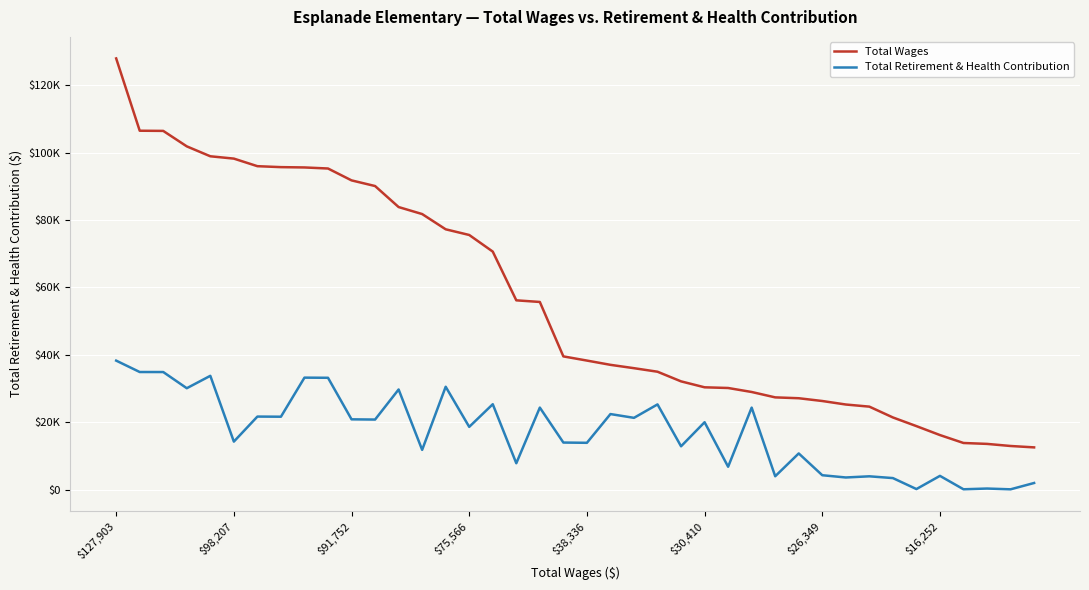

True or false: Total Retirement & Health Contribution and Total Wages cross at least once.

False